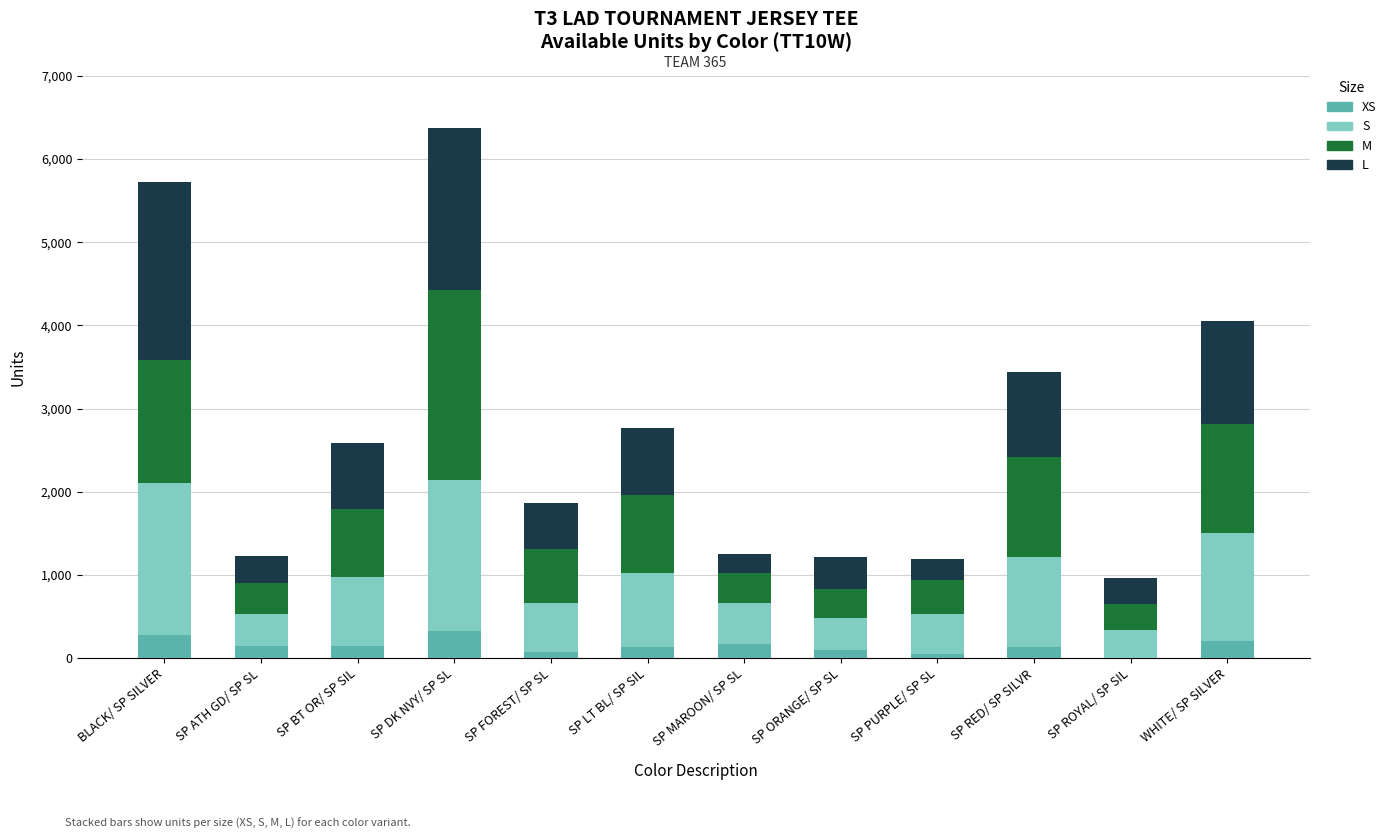

What is the total value across all series at BLACK/ SP SILVER?

5725